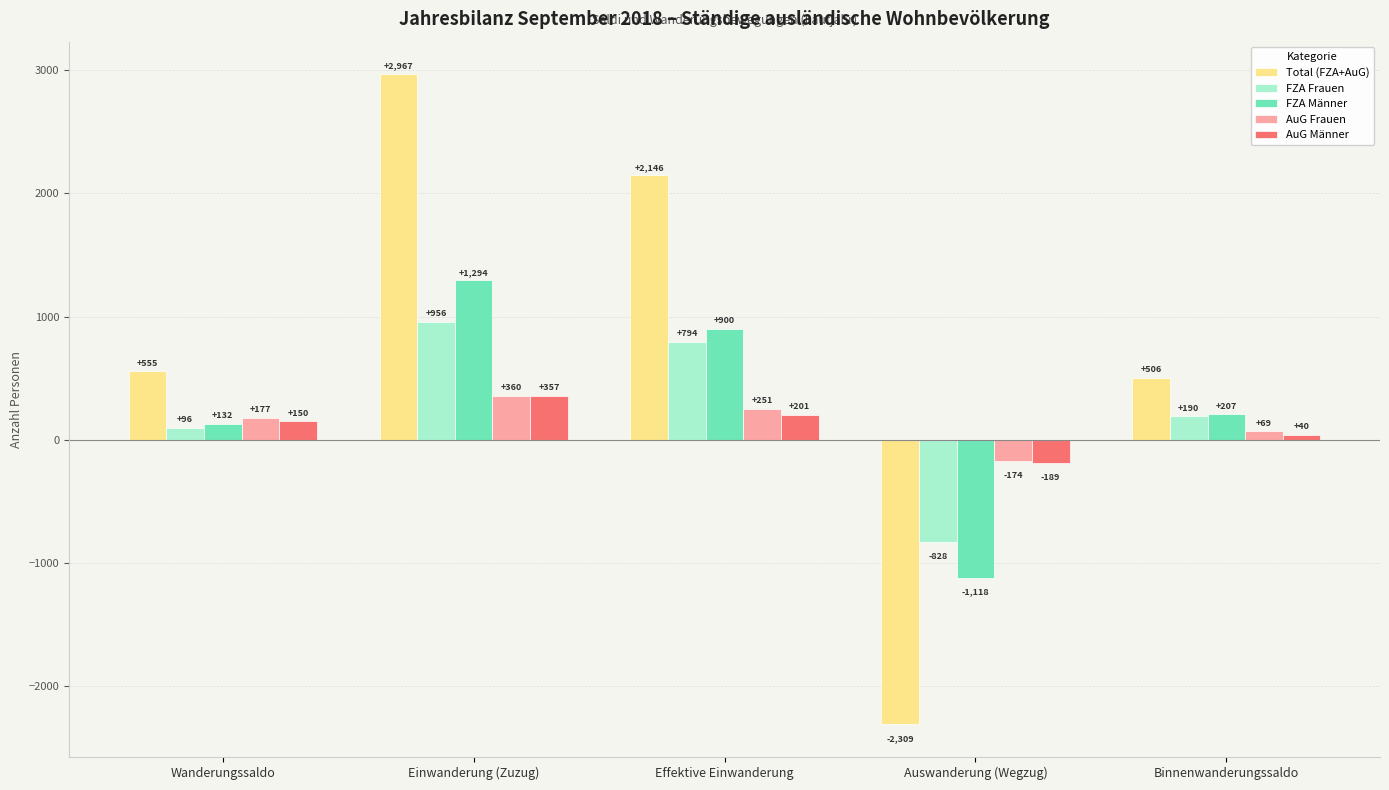

How many values in FZA Männer are below zero?

1